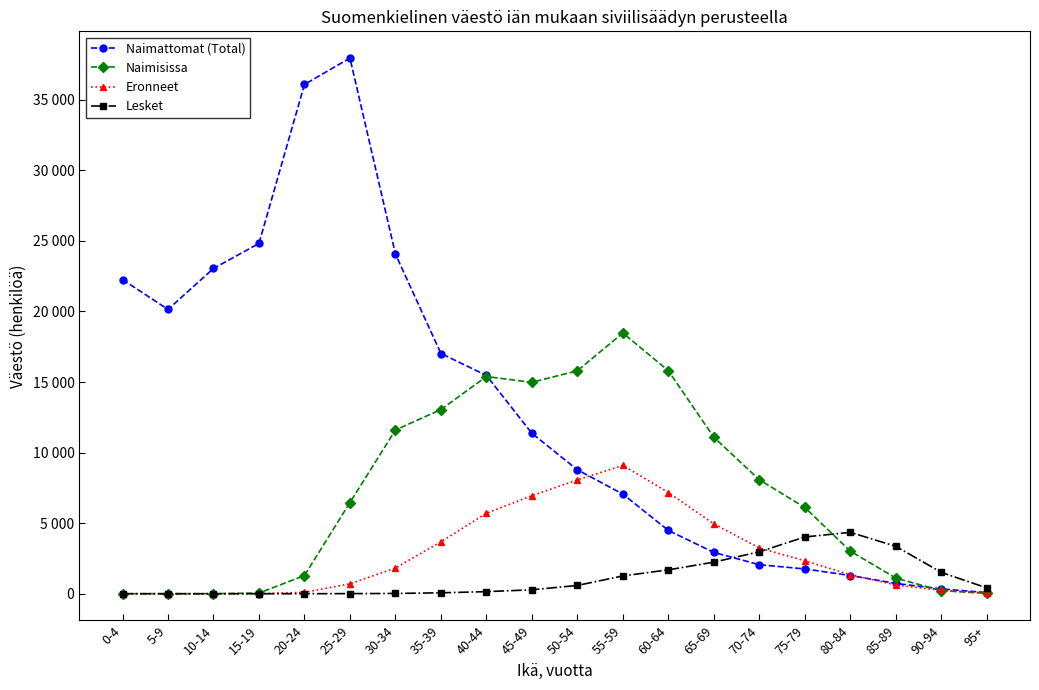

At which category does Naimisissa reach its first local valley?

45-49